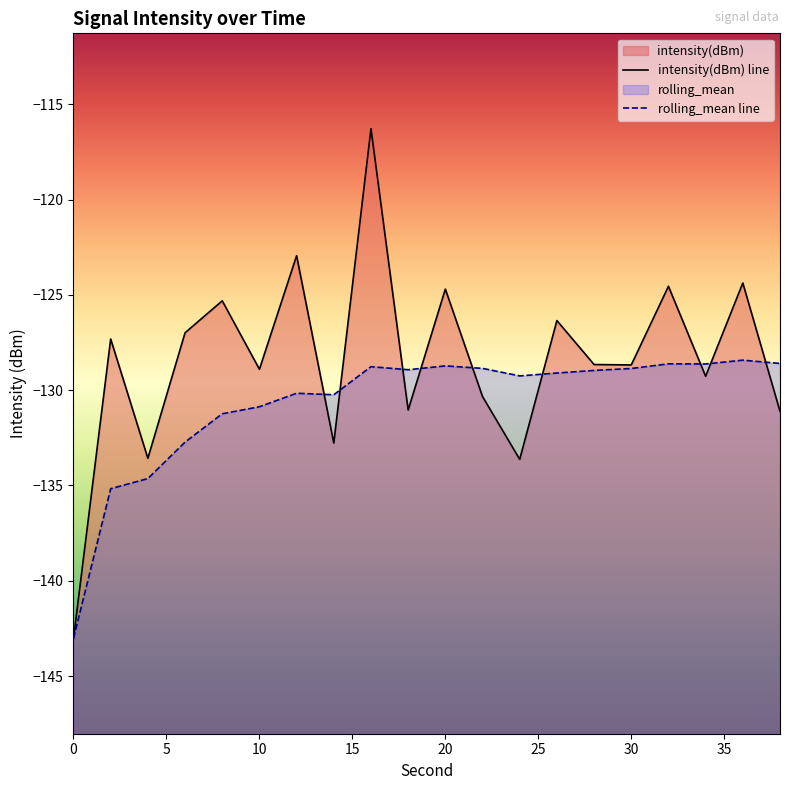

At how many categories does at least one series exceed -135?

19